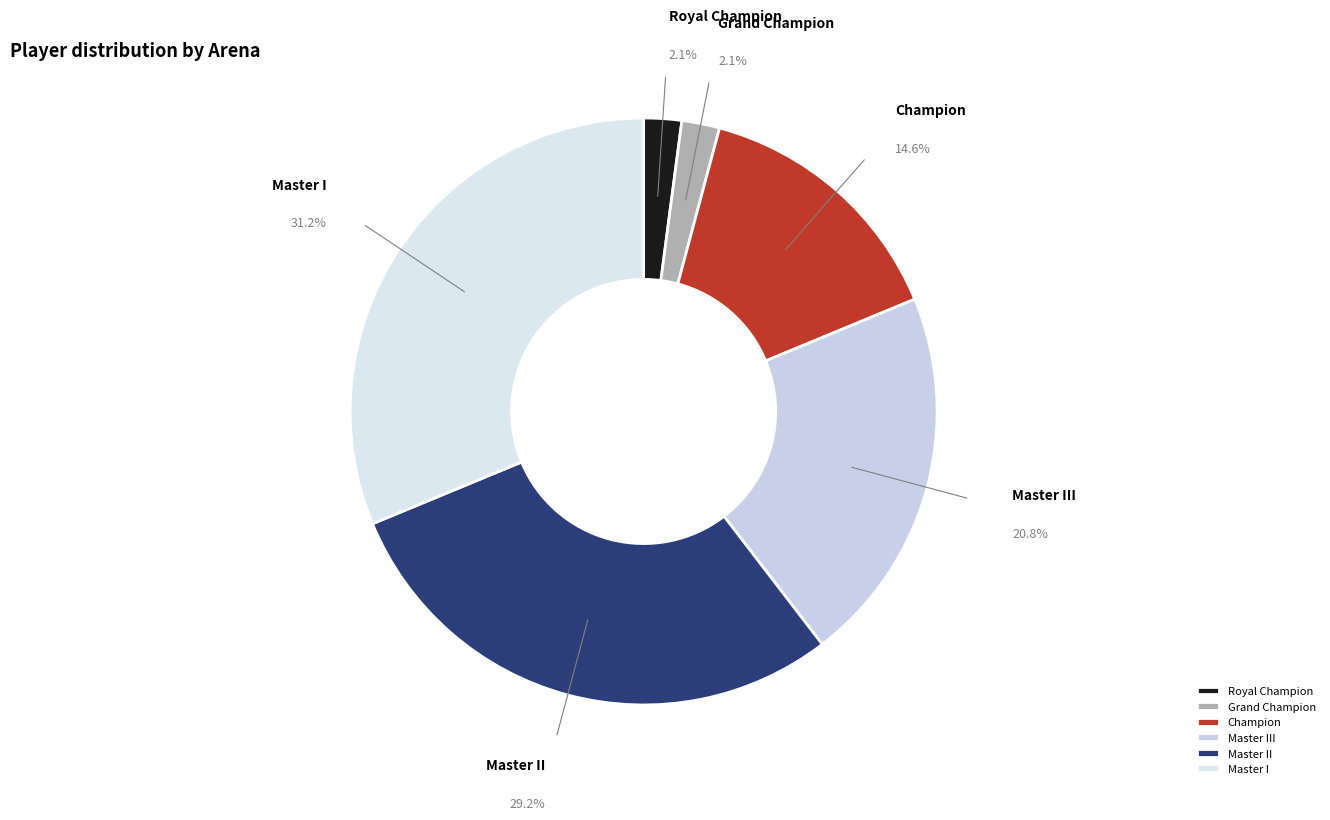

What is the largest slice in the pie chart?

Master I